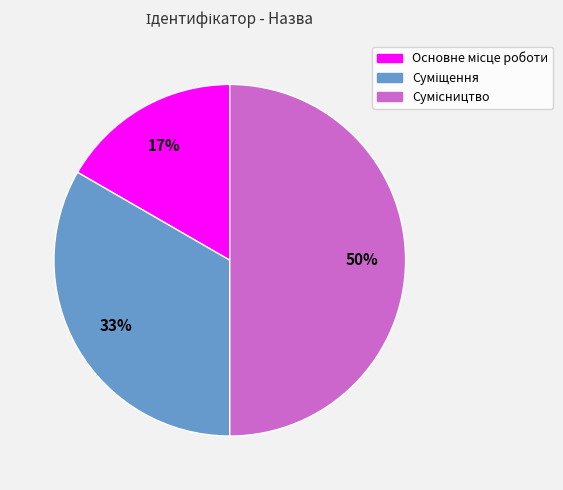

To the nearest percent, what is the difference between the largest and smallest slice percentages?

33%